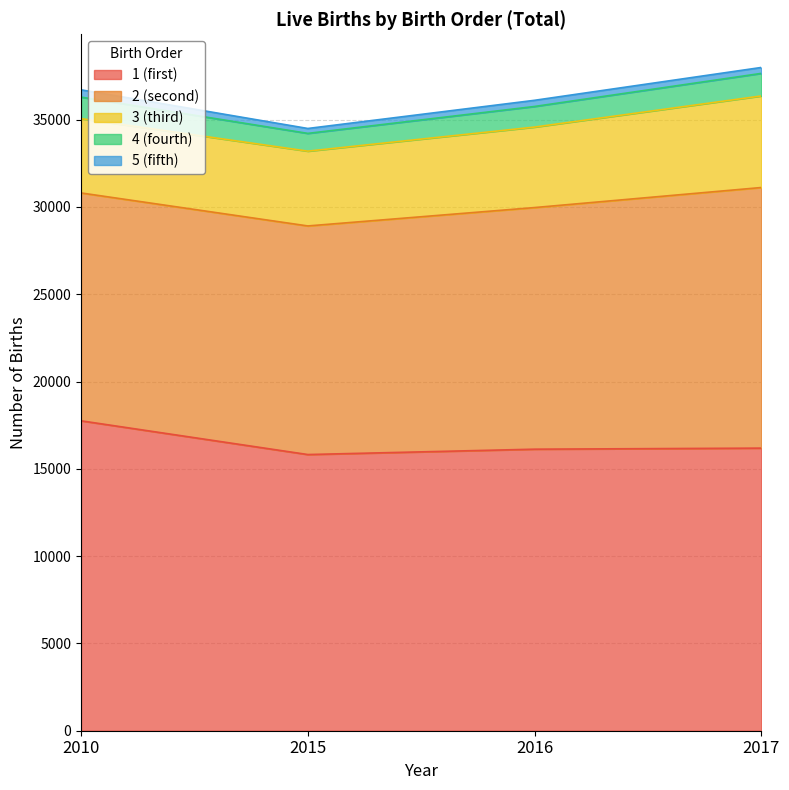

List the series in order of their peak value, lowest first.

5 (fifth), 4 (fourth), 3 (third), 2 (second), 1 (first)